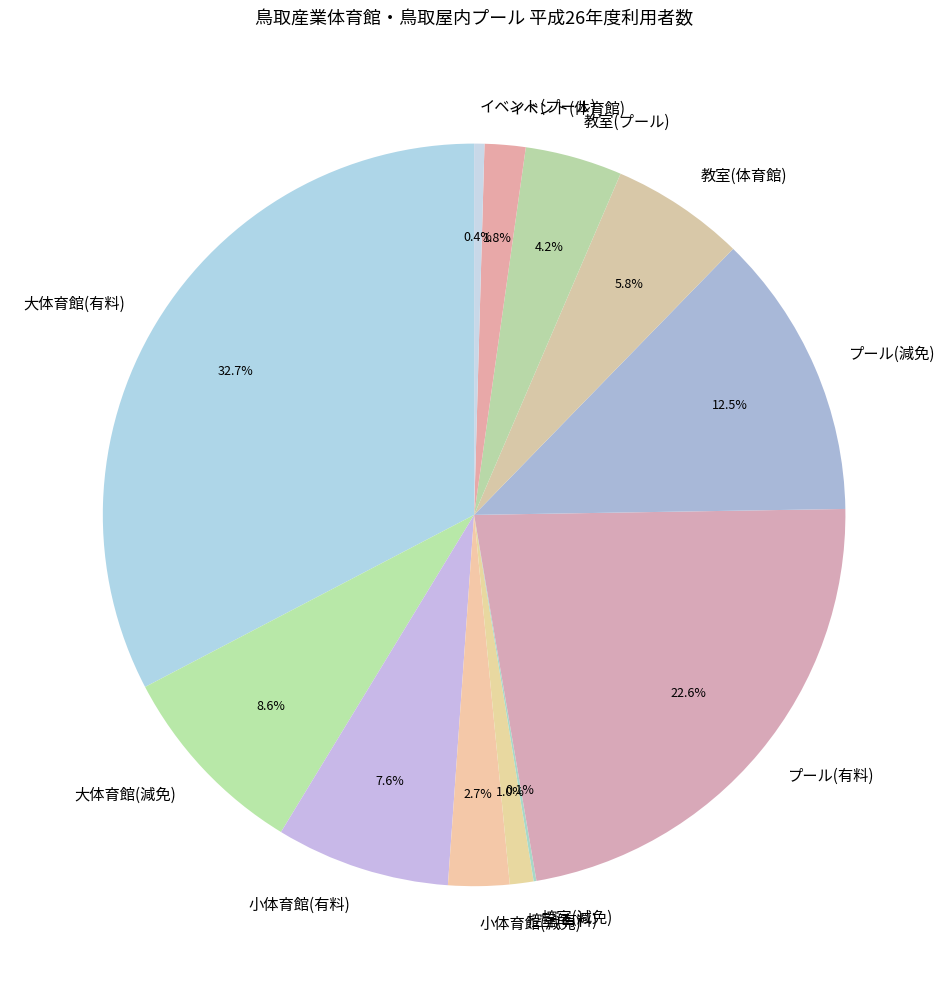

Does プール(減免) account for over 50% of the chart?

No